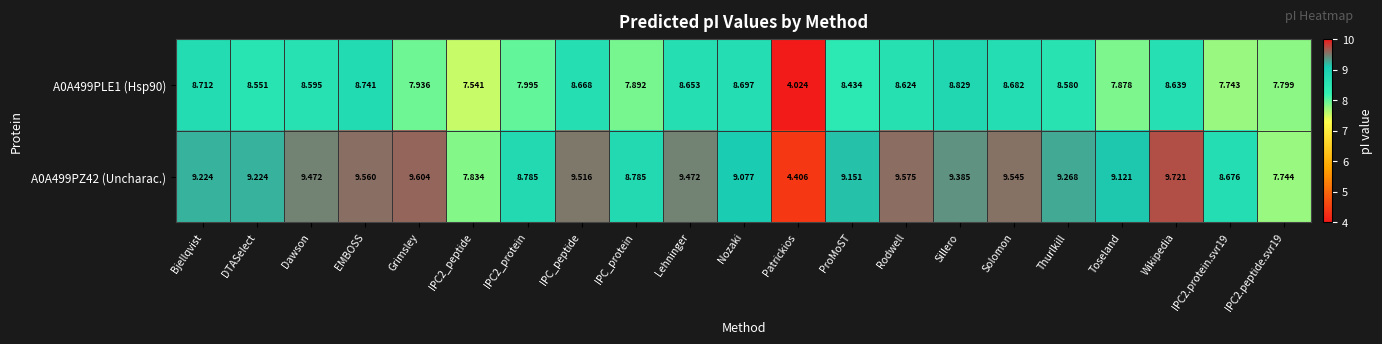

At which category is the sum across all series the highest?

Wikipedia